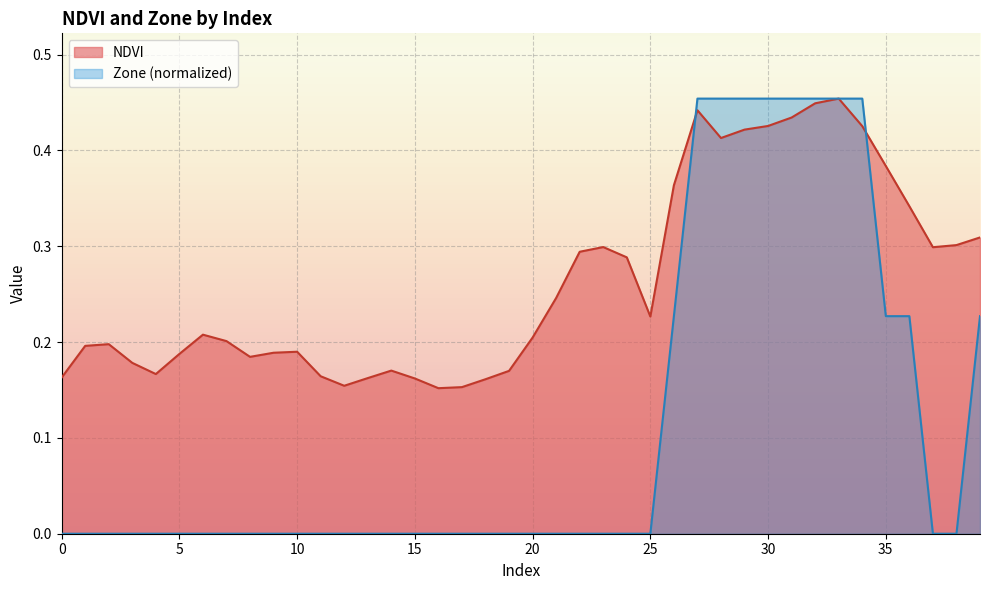

Where is NDVI nearest to the value 0?

16